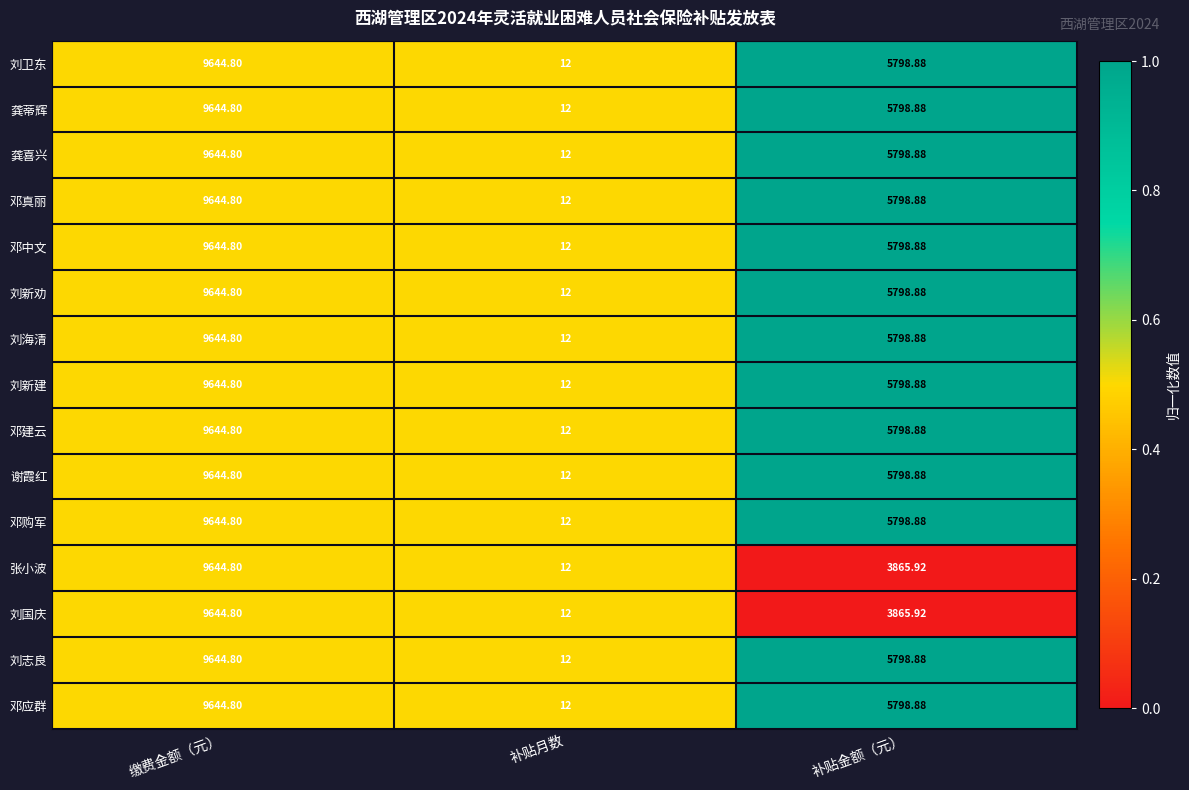

Which category has the lowest value across all series?

补贴月数